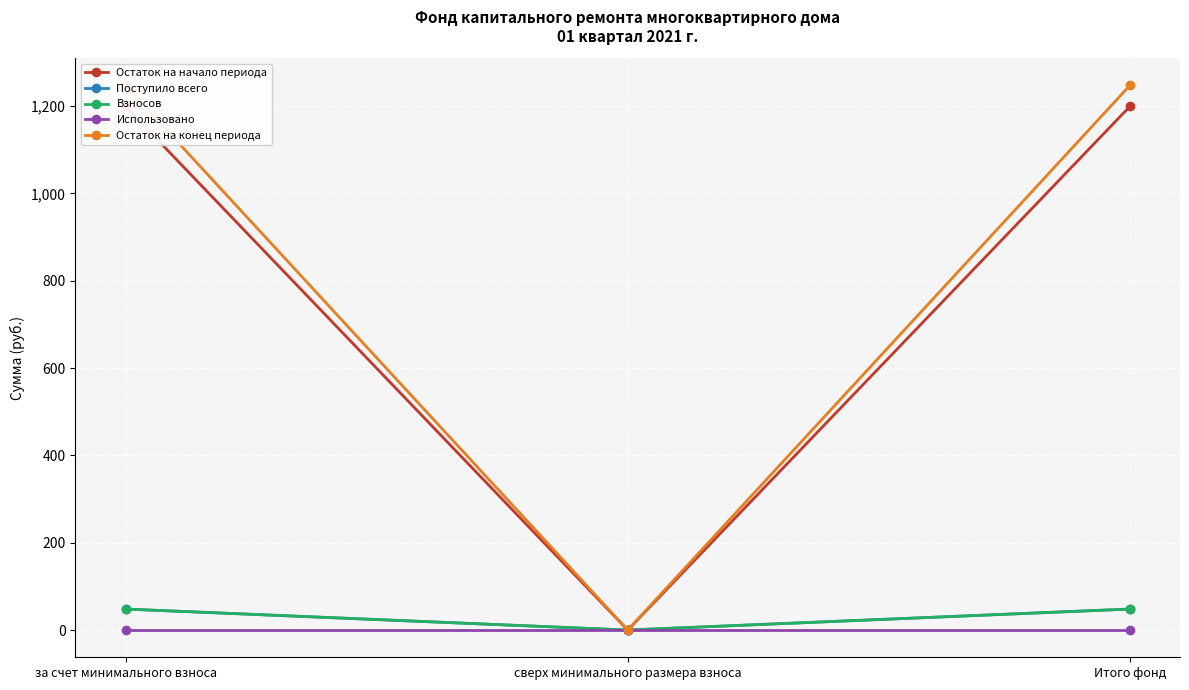

At which label does Остаток на начало периода first exceed 1199?

за счет минимального взноса